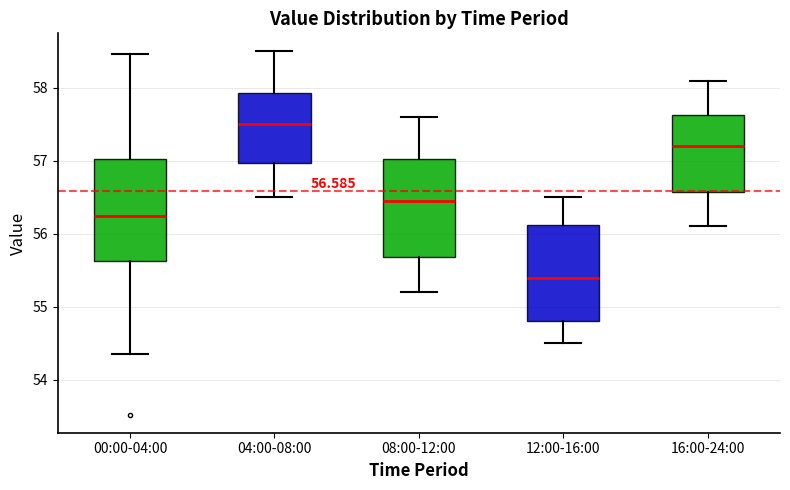

Which box's median line is the lowest?

12:00-16:00